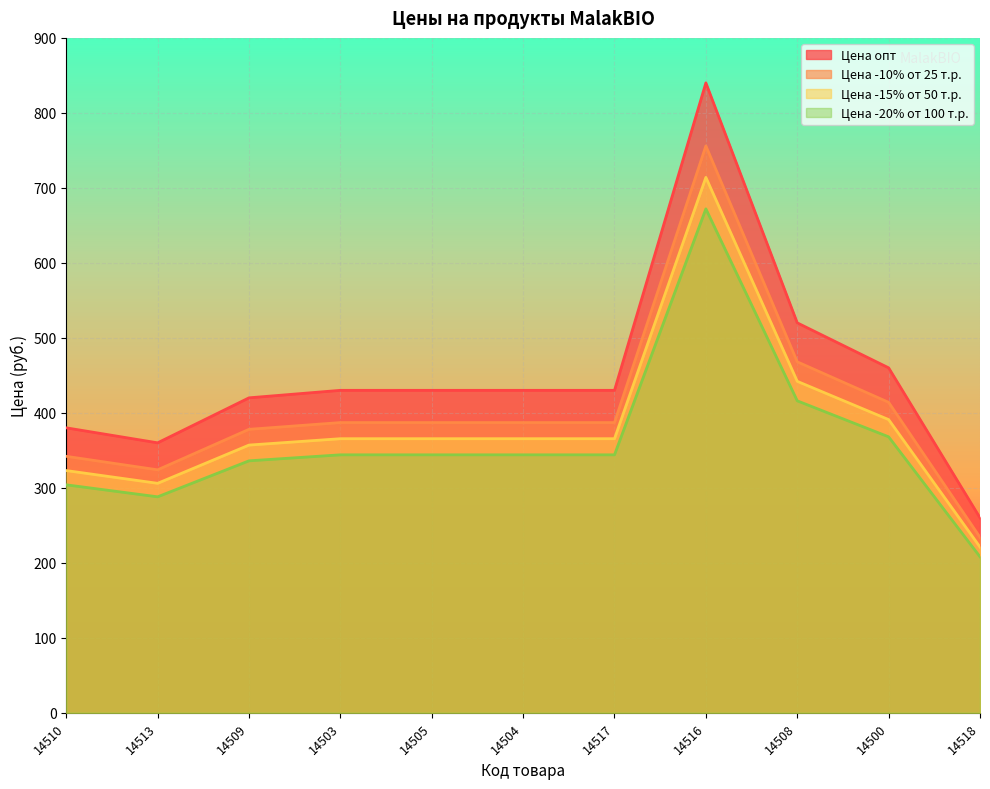

Between 14513 and 14517, which series saw the biggest shift?

Цена опт